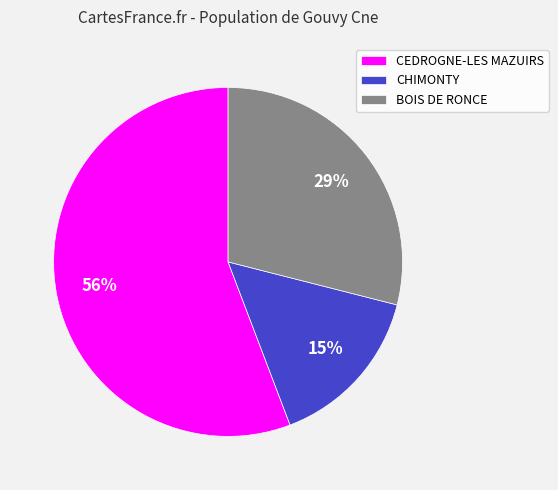

Which category has the smallest portion of the pie?

CHIMONTY